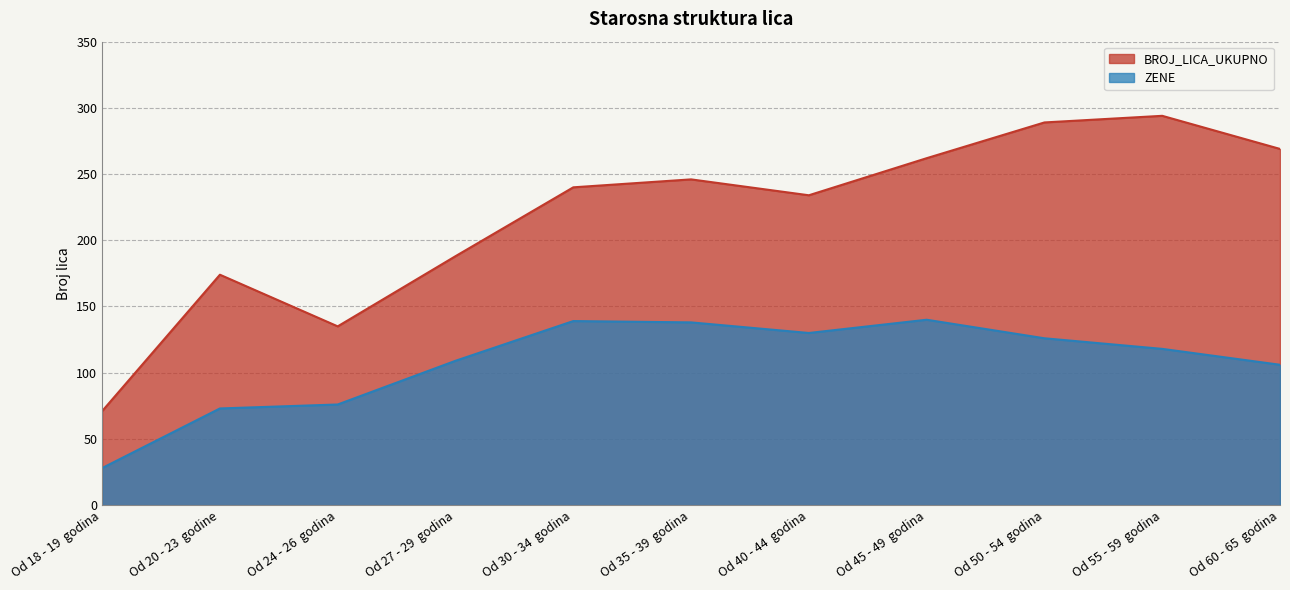

How many data points in ZENE are less than 118?

5